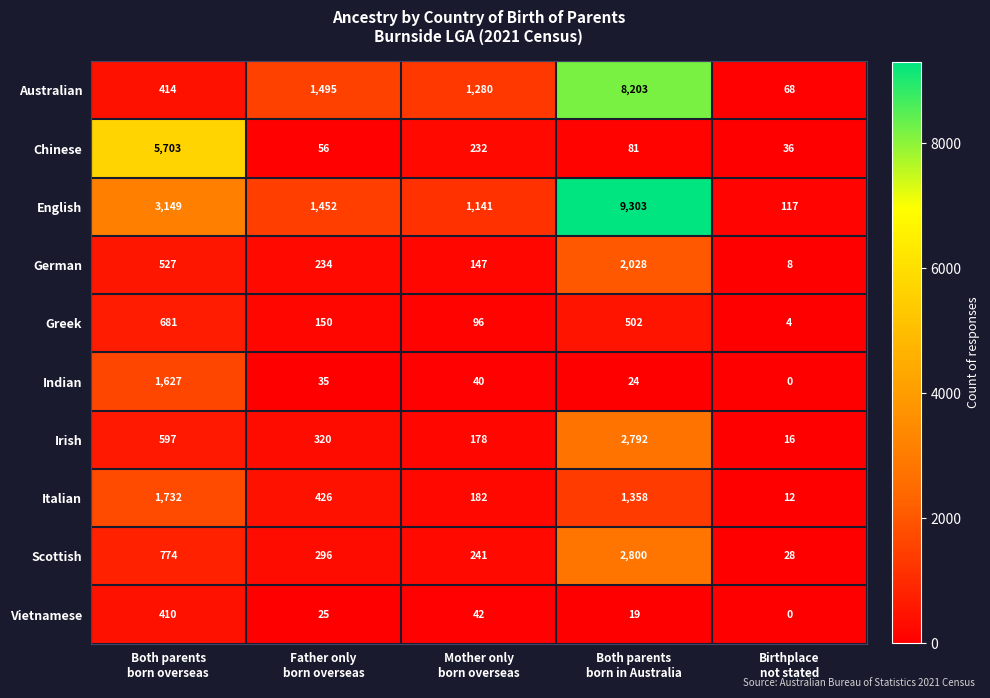

Which series has the largest range (max minus min)?

English